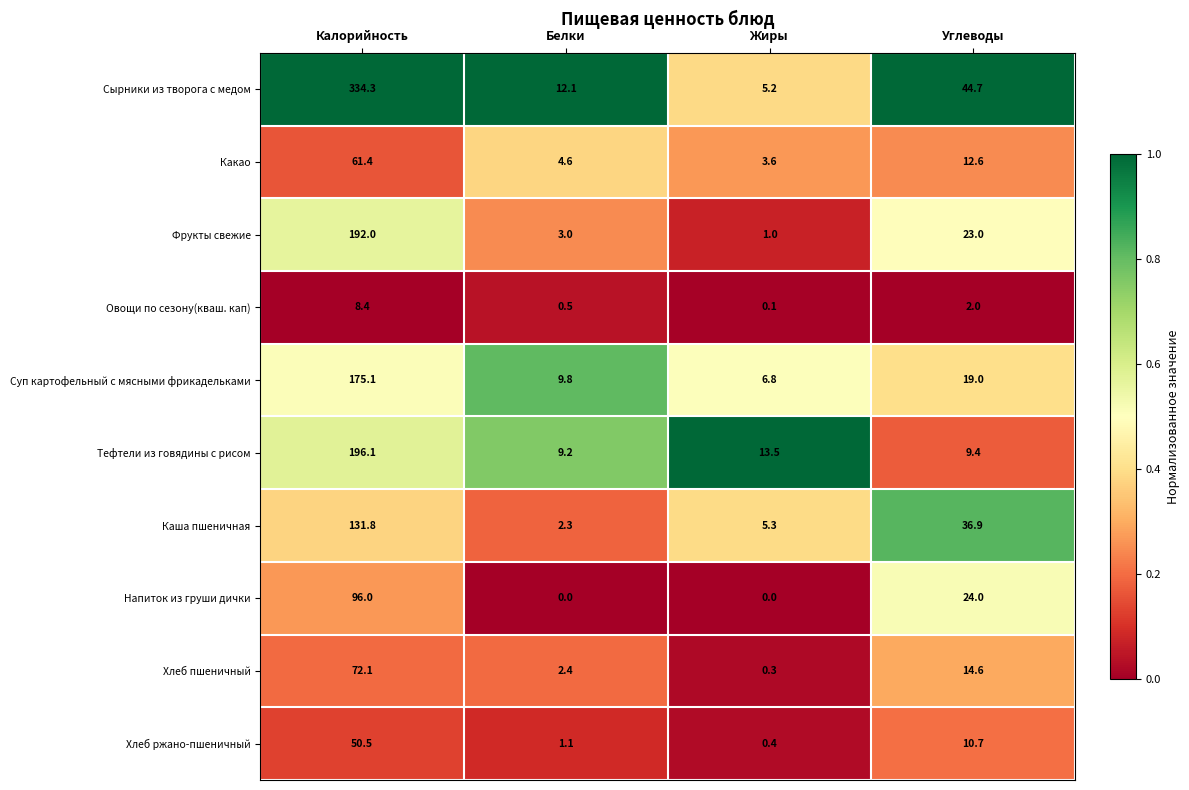

Which series has the widest spread of values?

Сырники из творога с медом